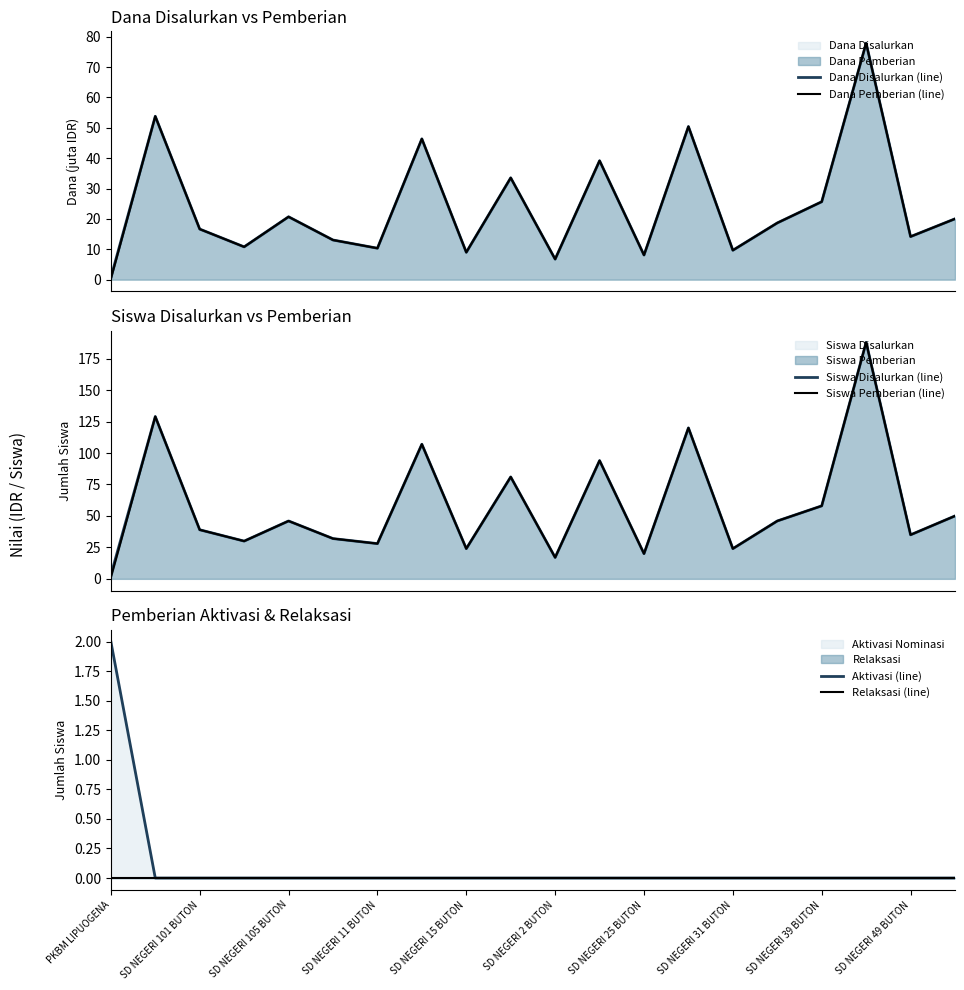

True or false: Siswa Disalurkan (line) and Siswa Pemberian (line) cross at least once.

False